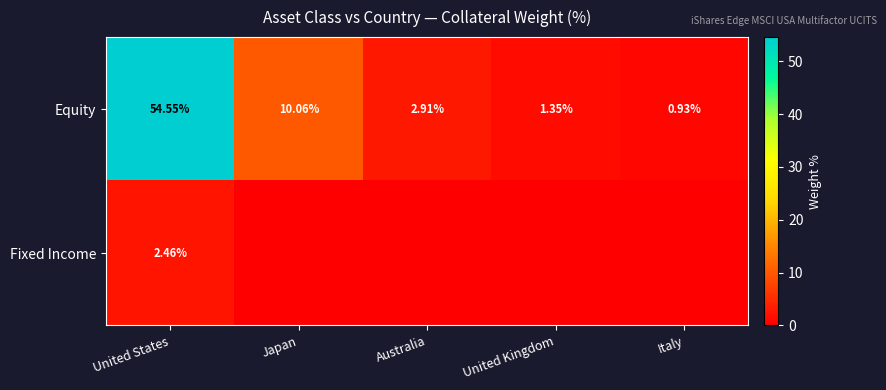

Is the value of Fixed Income at United States greater than the value of Equity at United Kingdom?

Yes